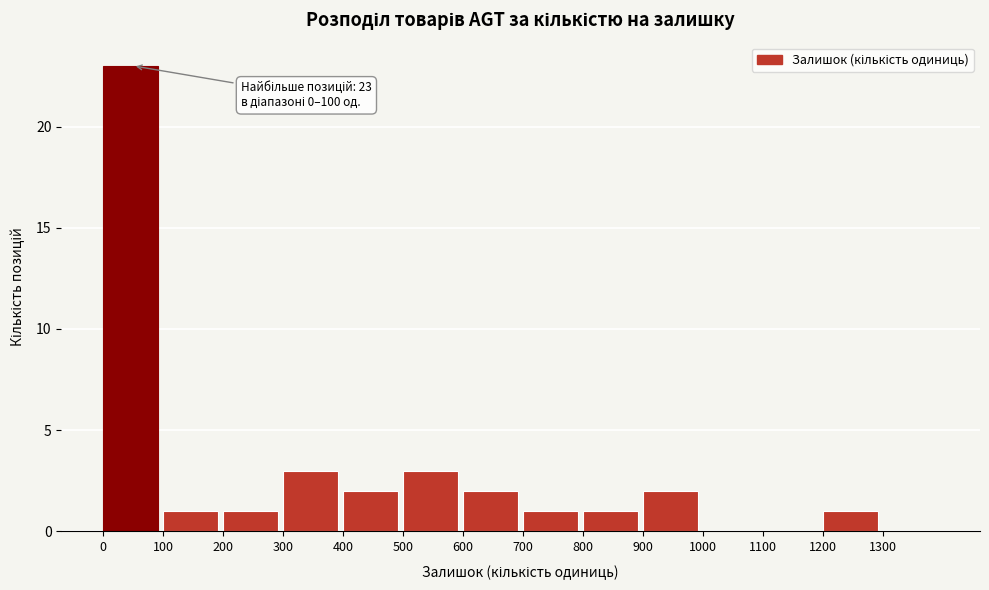

Over which range of the x-axis is the bar tallest?

0 to 100